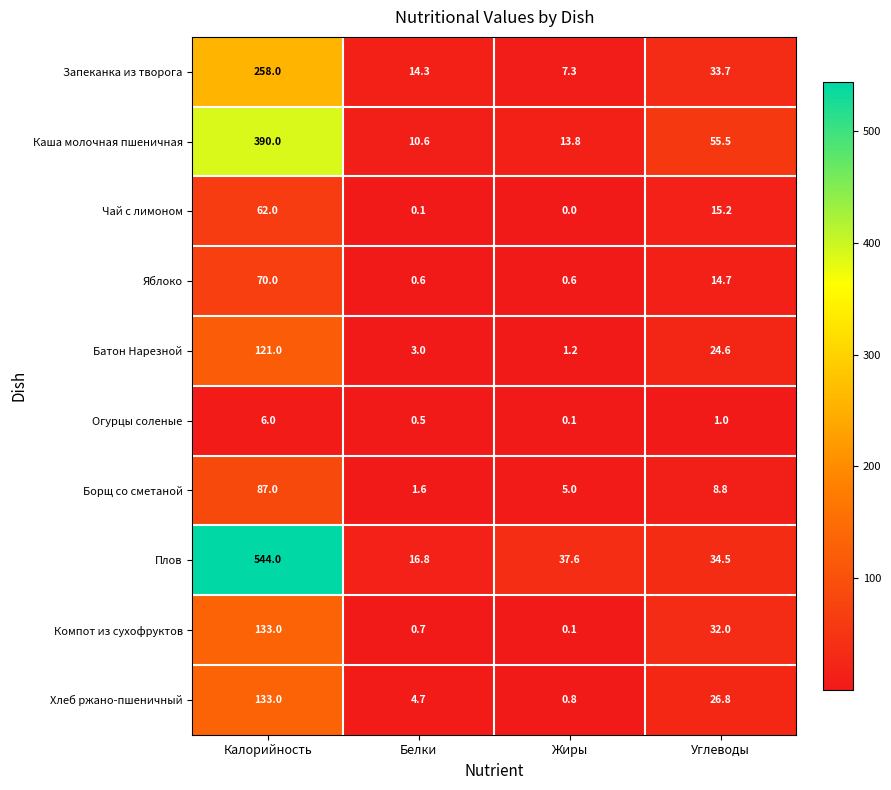

What is the maximum value shown in the chart?

544.0